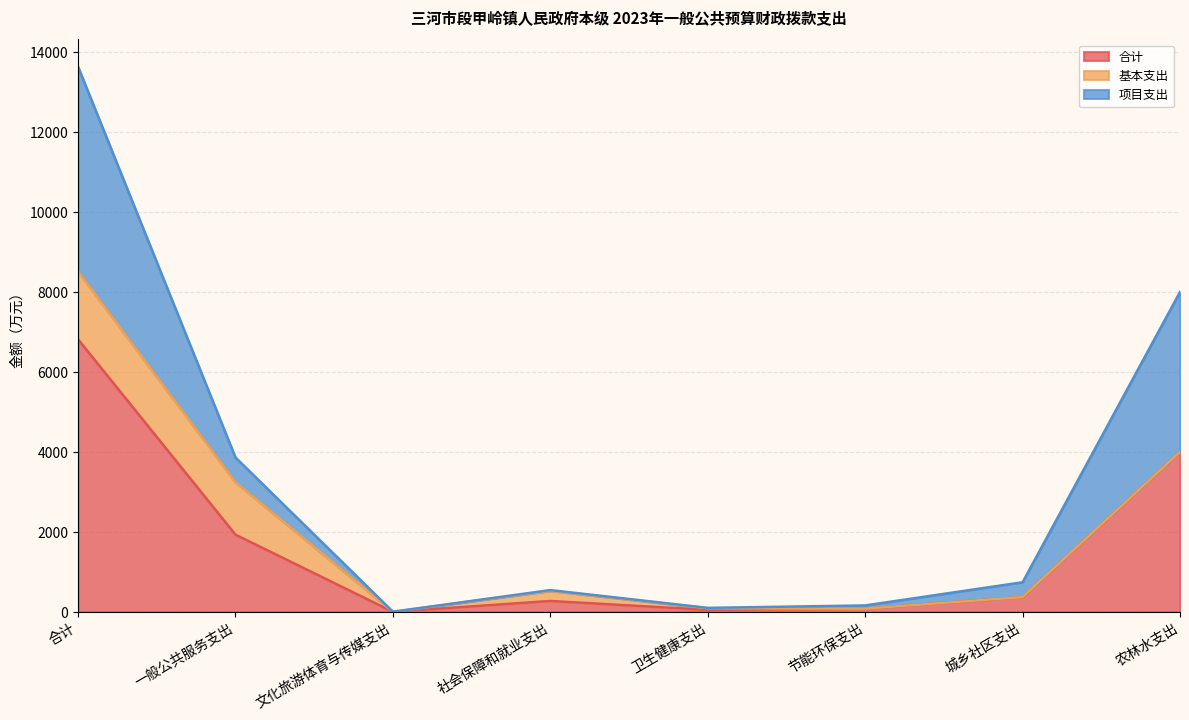

What is the total value across all series at 卫生健康支出?

99.5